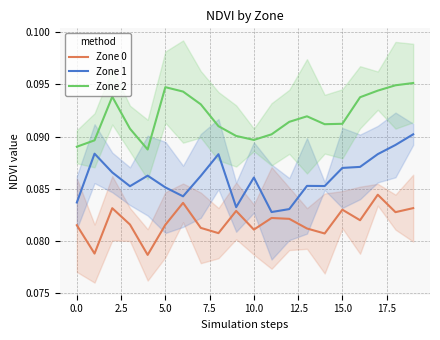

Does the chart display data point markers on the line(s)?

No